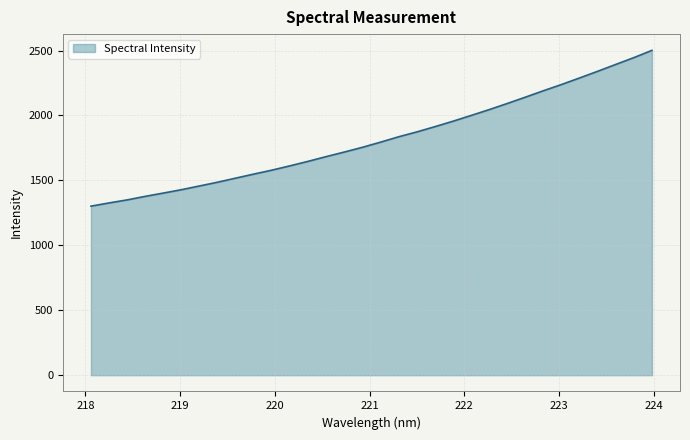

How many lines are shown in the chart?

1